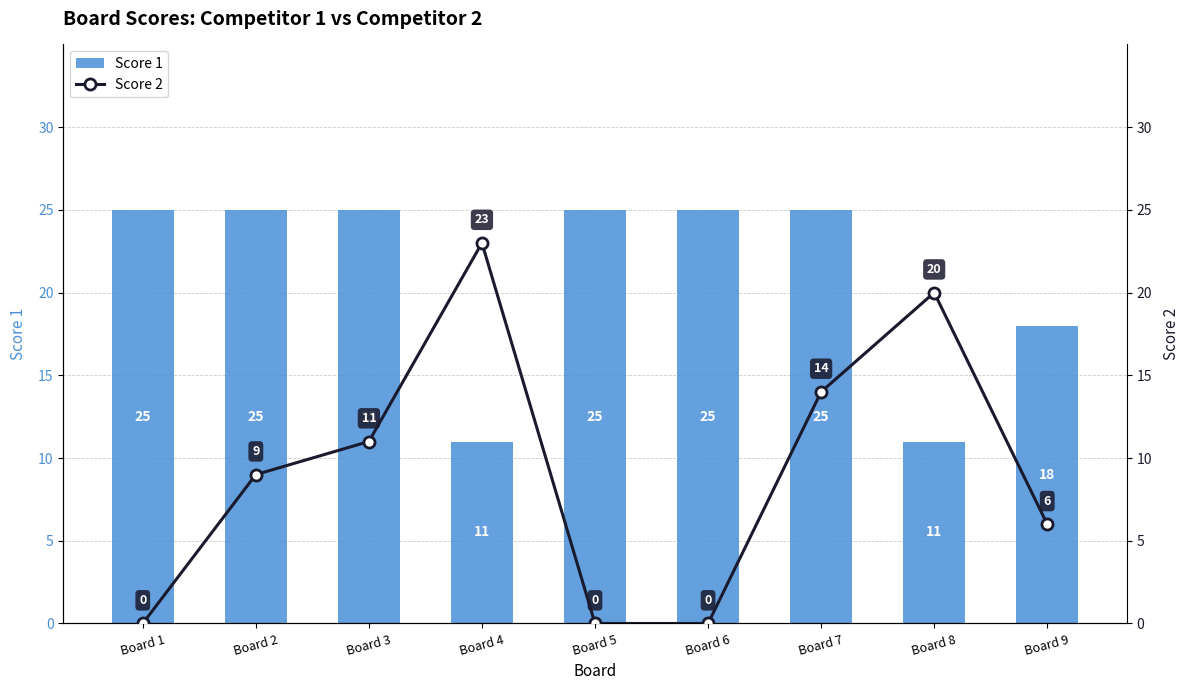

At which label does Score 2 first exceed 9?

Board 3